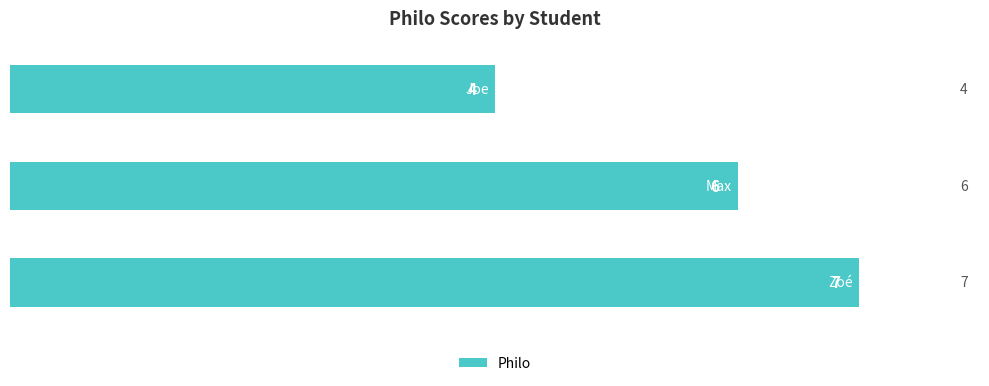

How many values are between 4 and 7?

3